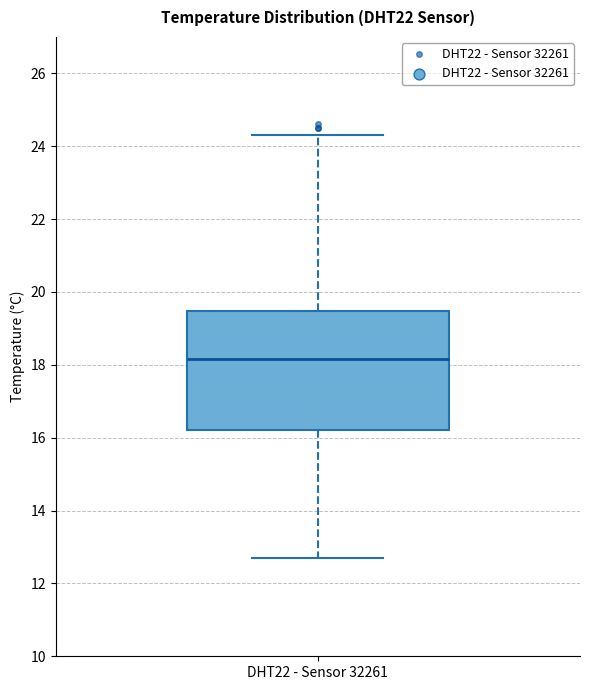

Read this box plot against the y-axis: the position of the median line, the range covered by the box, and the ends of both whiskers. The values are not printed on the chart, so give them approximately, as read against the axis.

median 18.2, box 16.2 to 19.4, whiskers 12.8 to 24.4